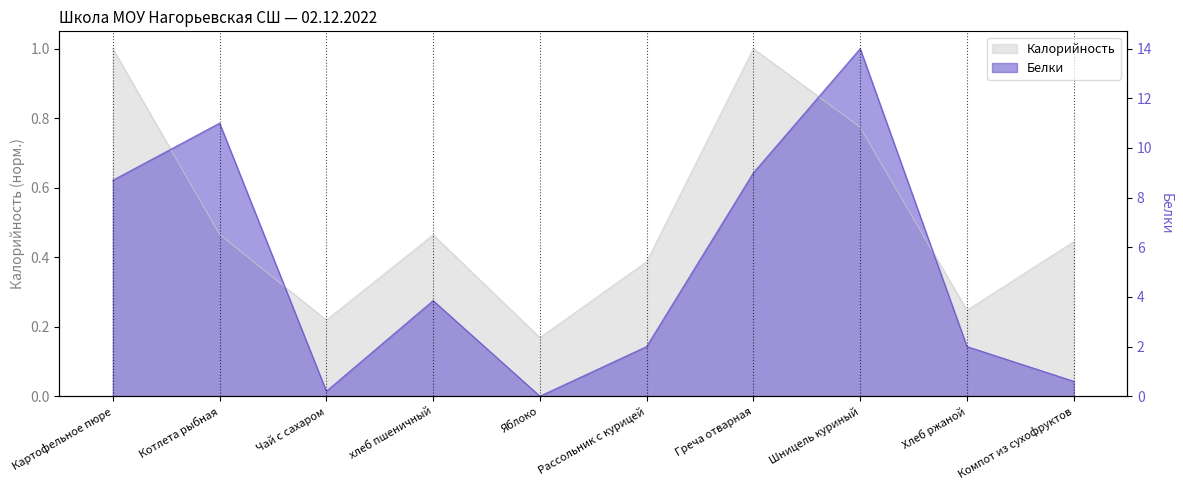

At which category does Калорийность reach its first local valley?

Чай с сахаром